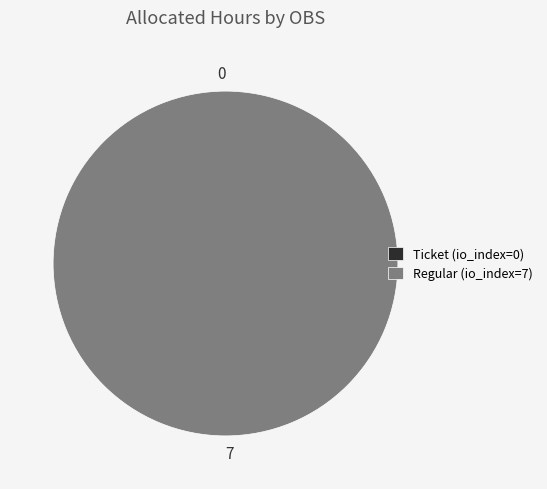

Is it true that Ticket (io_index=0) is 1% of the pie?

False